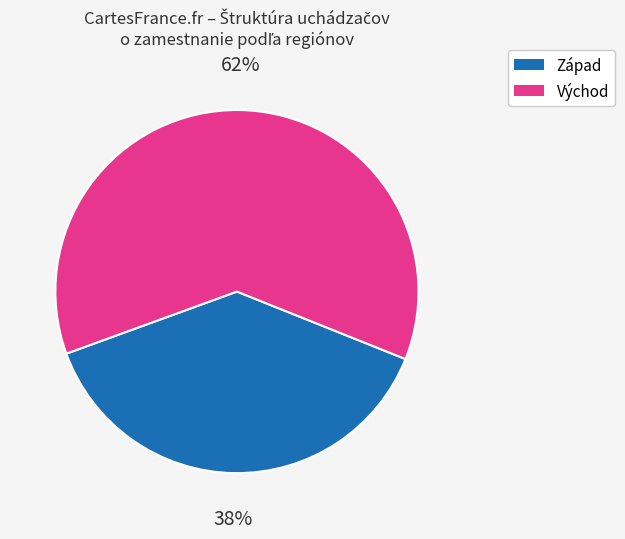

To the nearest percent, what is the average slice percentage?

50%